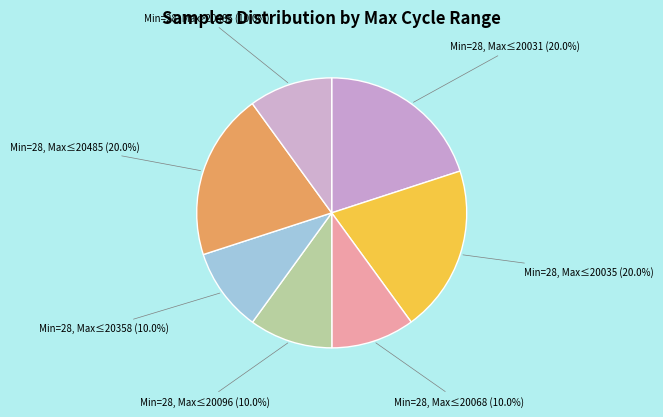

How many slices are in this pie chart?

7